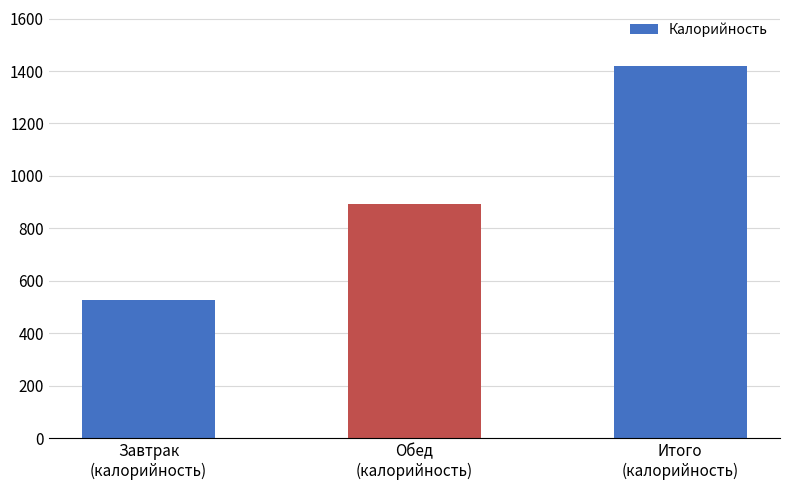

Reading left to right, extract all data points from this chart.

Завтрак
(калорийность)=528.1	Обед
(калорийность)=891.5	Итого
(калорийность)=1419.6